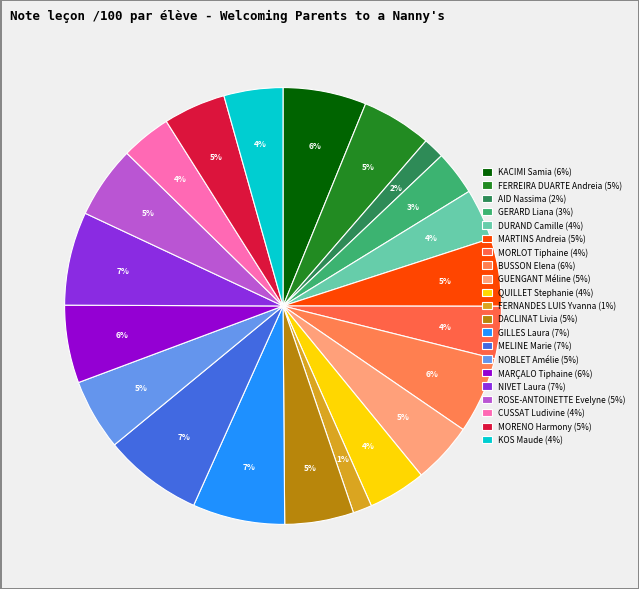

To the nearest percent, what portion does FERREIRA DUARTE Andreia represent?

5%